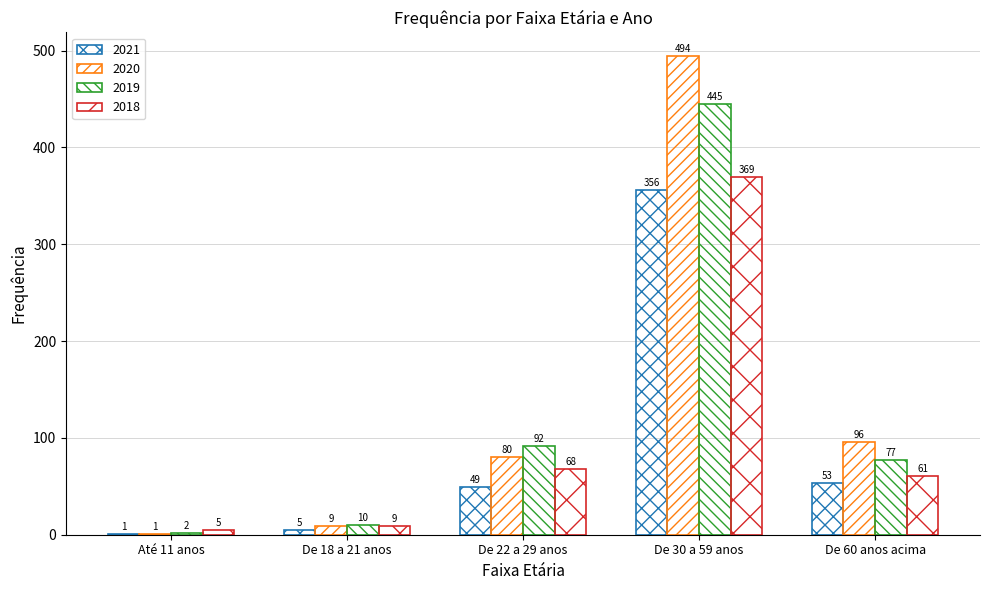

What is the label of the 2nd bar from the left?

De 18 a 21 anos